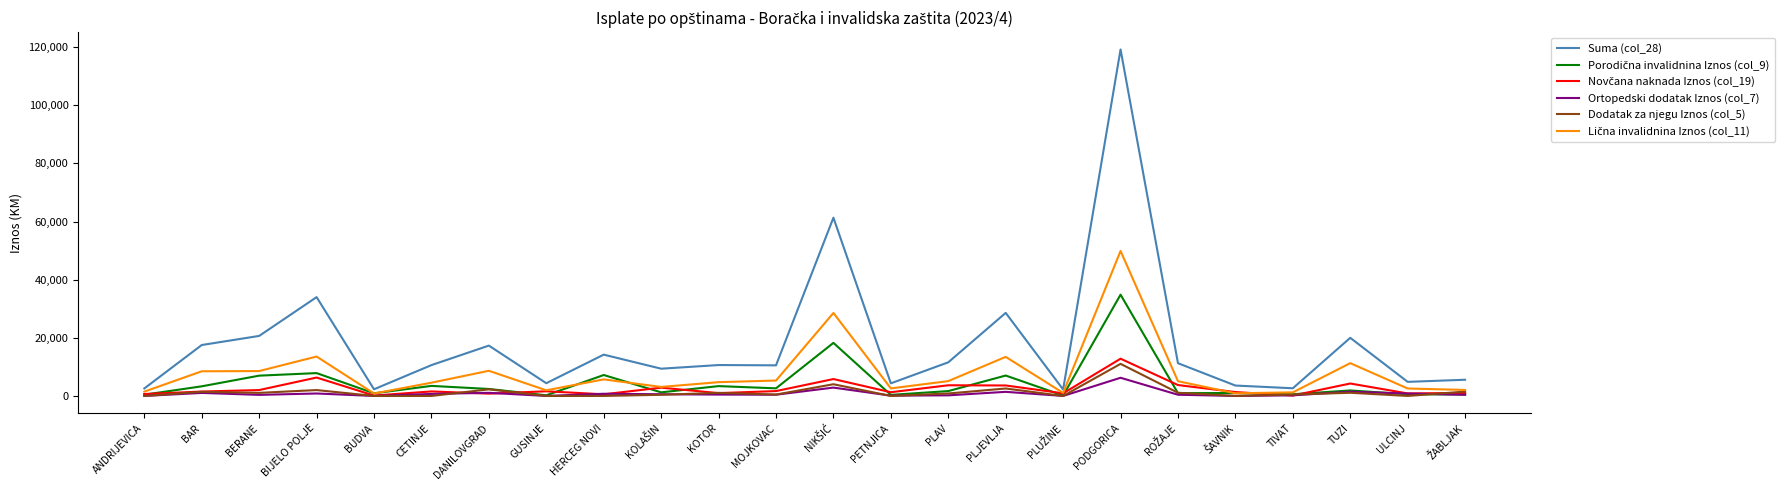

How many lines are shown in the chart?

6